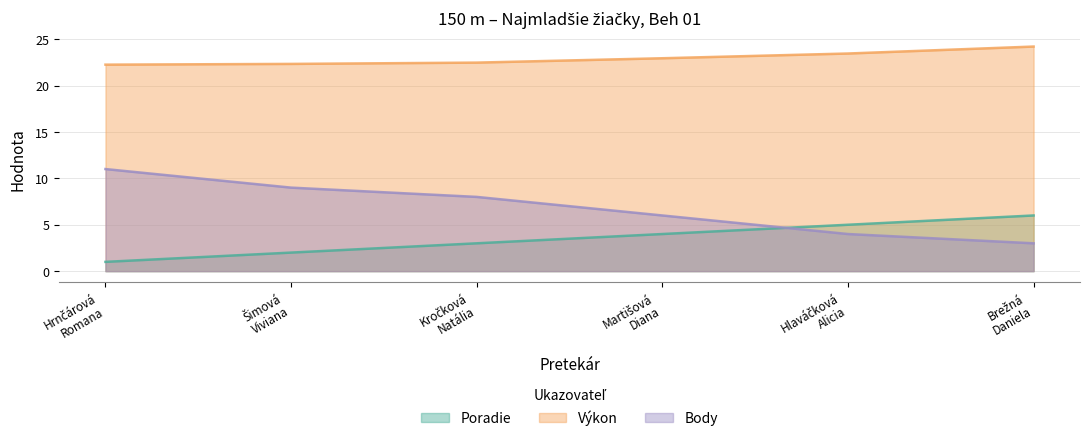

What is the greatest value displayed?

24.2